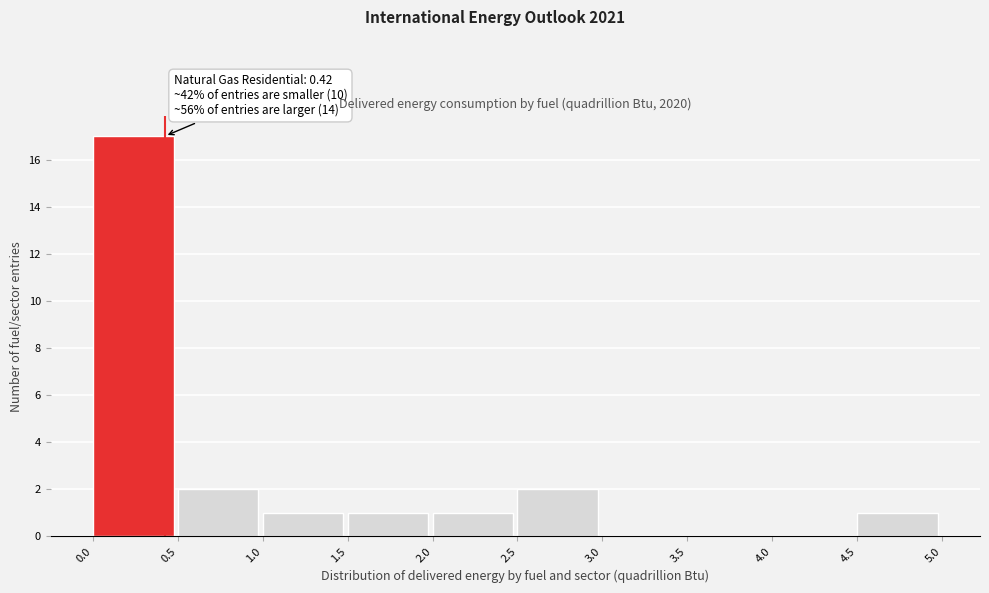

Over which range of the x-axis is the bar tallest?

0.0 to 0.5